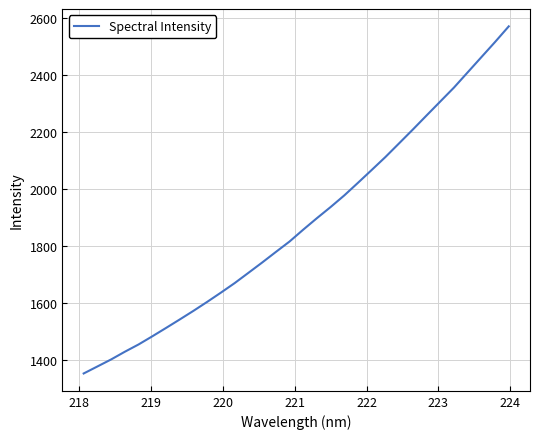

What is the minimum value shown in the chart?

1353.2